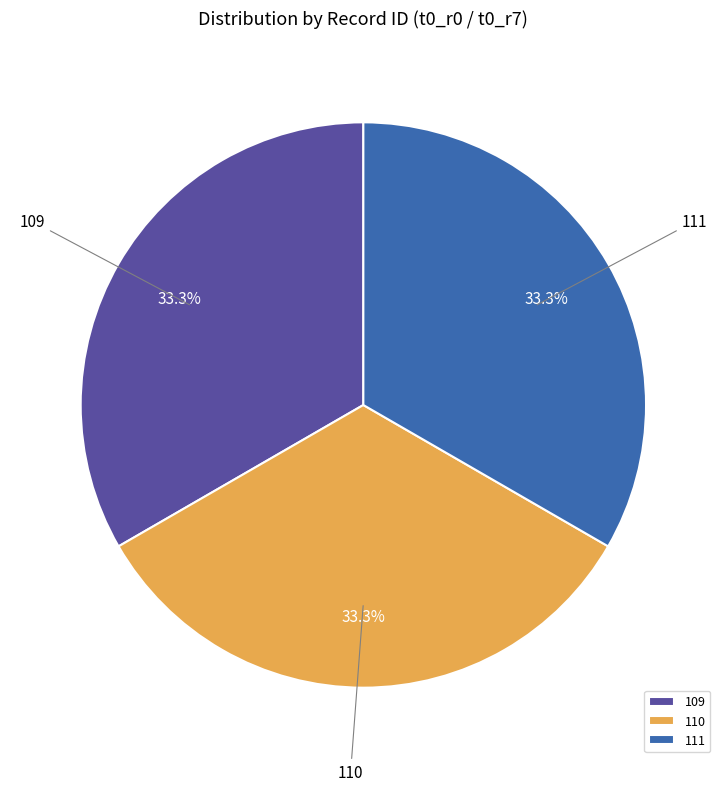

Approximately how many times larger is the value at 109 compared to 110?

1.0